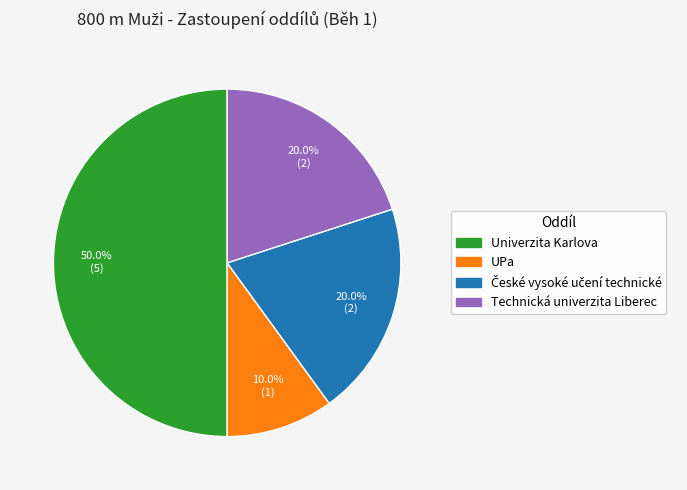

To the nearest percent, what portion does Univerzita Karlova represent?

50%